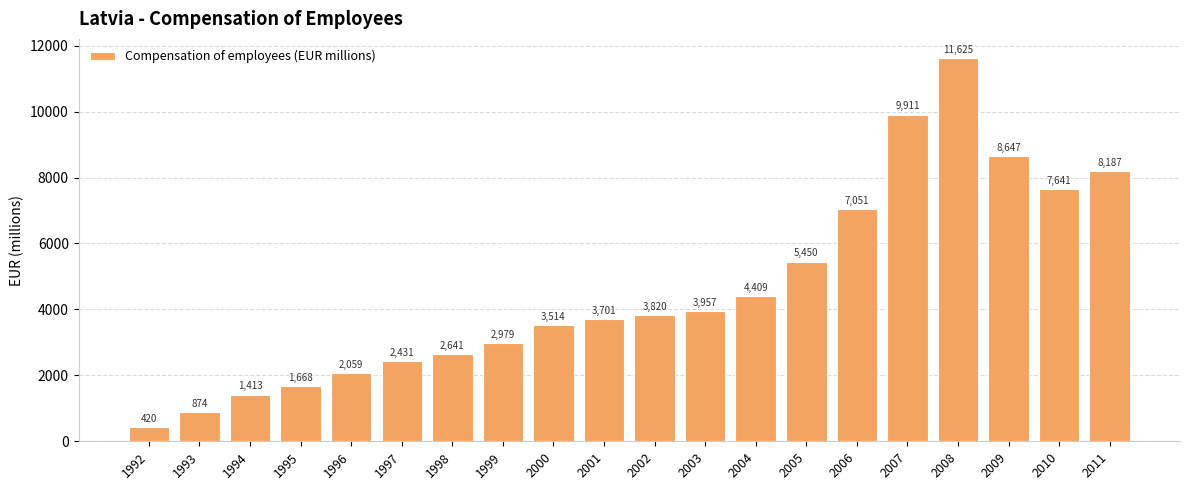

List the labels in order of value, largest first.

2008, 2007, 2009, 2011, 2010, 2006, 2005, 2004, 2003, 2002, 2001, 2000, 1999, 1998, 1997, 1996, 1995, 1994, 1993, 1992